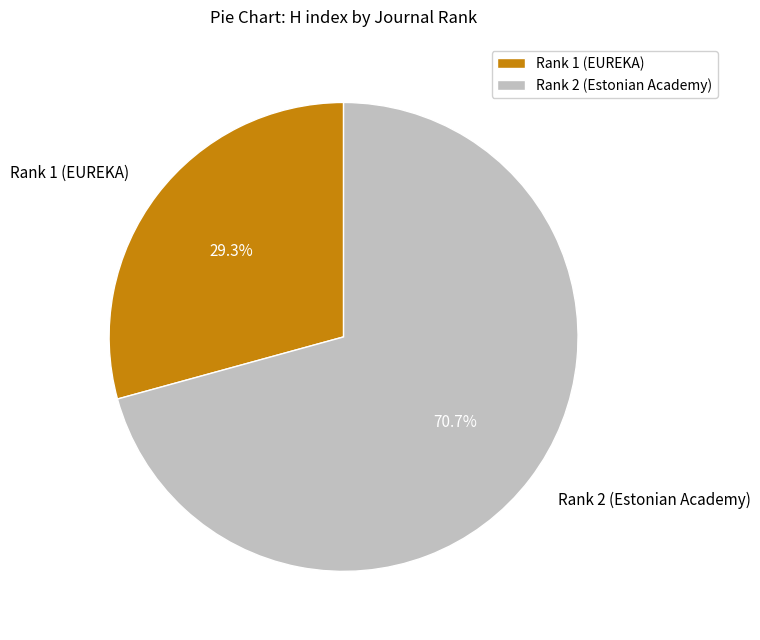

Count the number of slices in the pie.

2